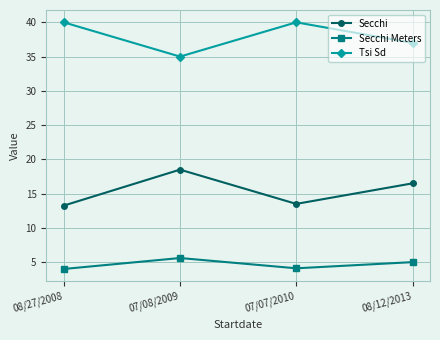

The value of Tsi Sd at 07/08/2009 is 61.0. True or false?

False